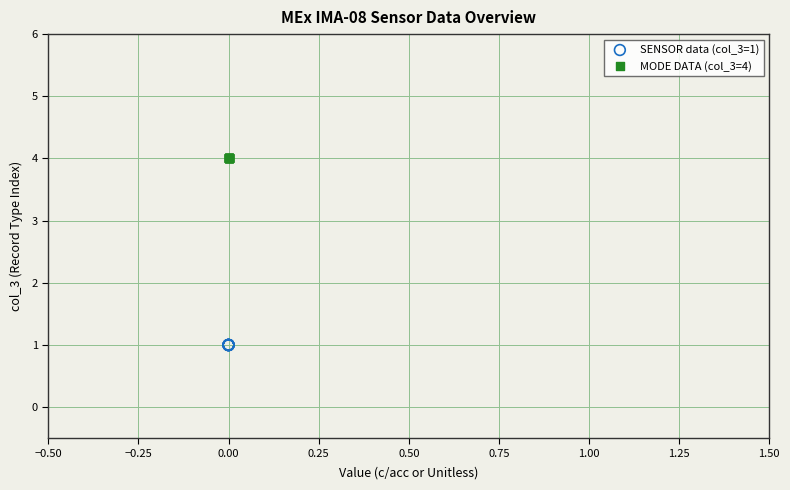

What are all the series names shown in the legend?

SENSOR data (col_3=1), MODE DATA (col_3=4)